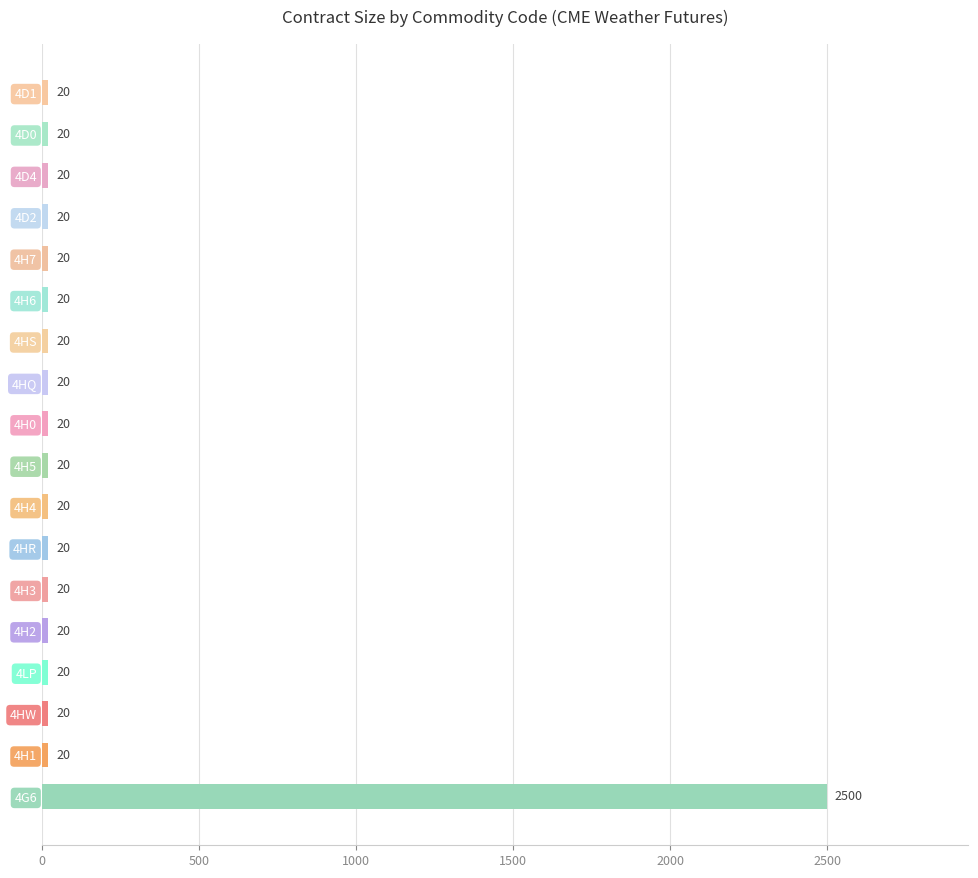

Reading bottom to top, extract all data points from this chart.

2500	20	20	20	20	20	20	20	20	20	20	20	20	20	20	20	20	20